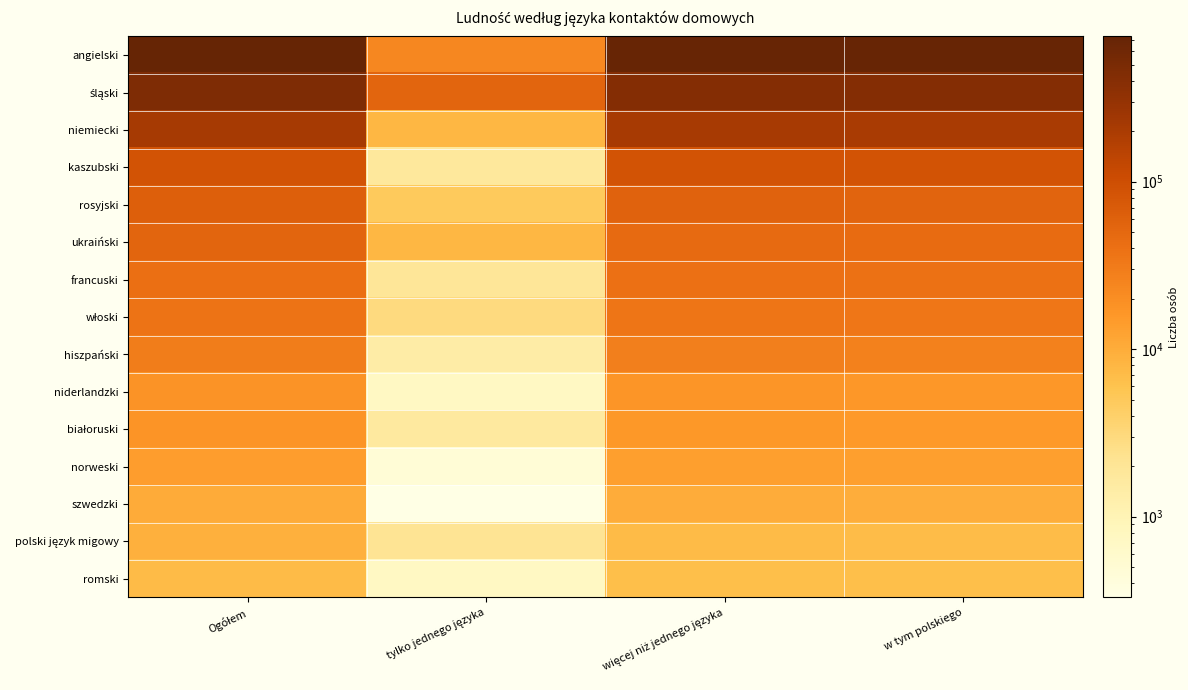

How many series are shown in this chart?

15